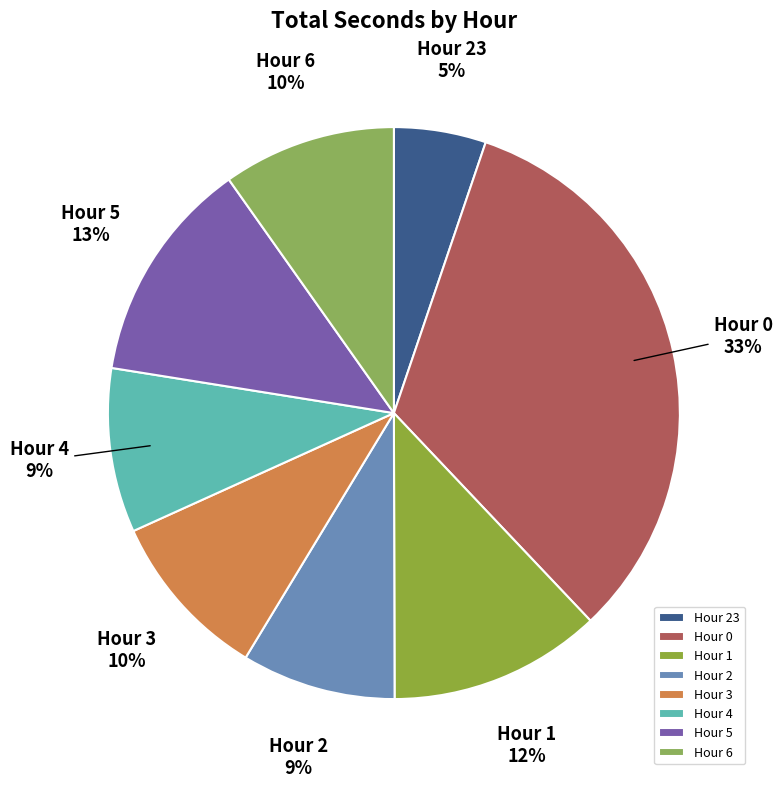

Does Hour 6 account for over 50% of the chart?

No